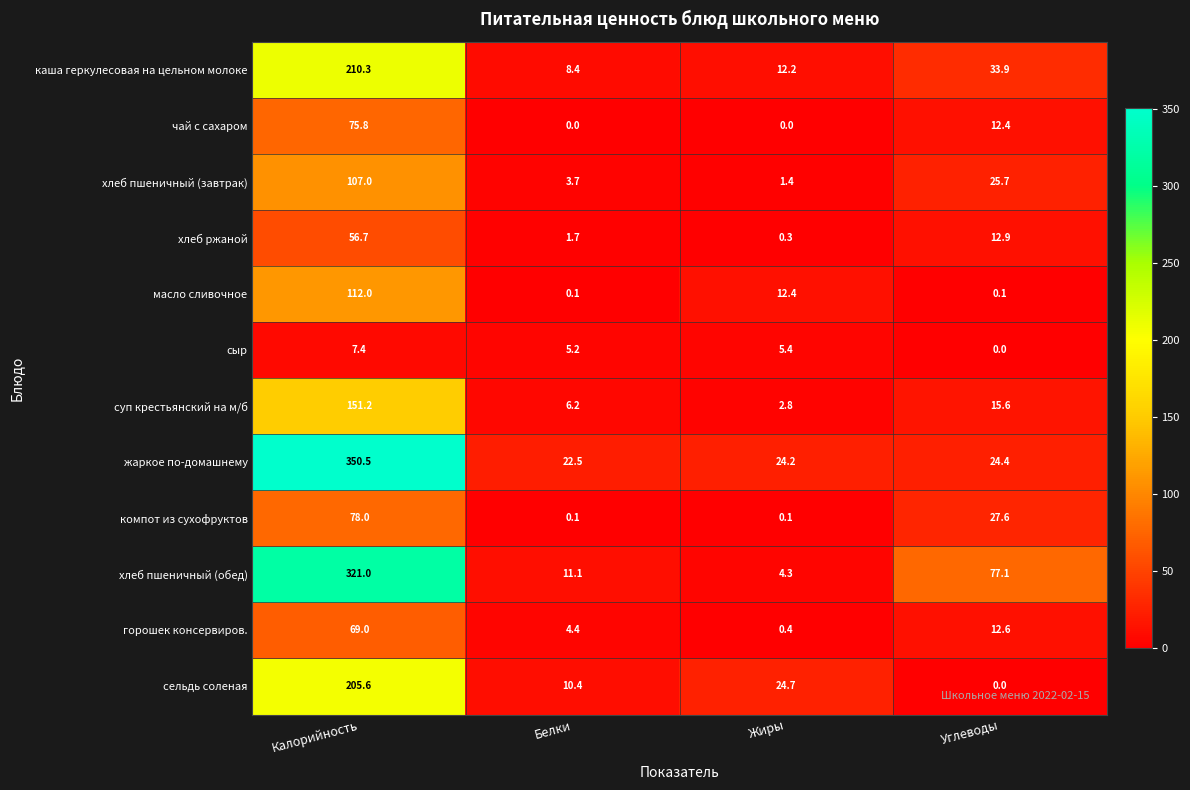

Which series changed the most between Калорийность and Белки?

жаркое по-домашнему